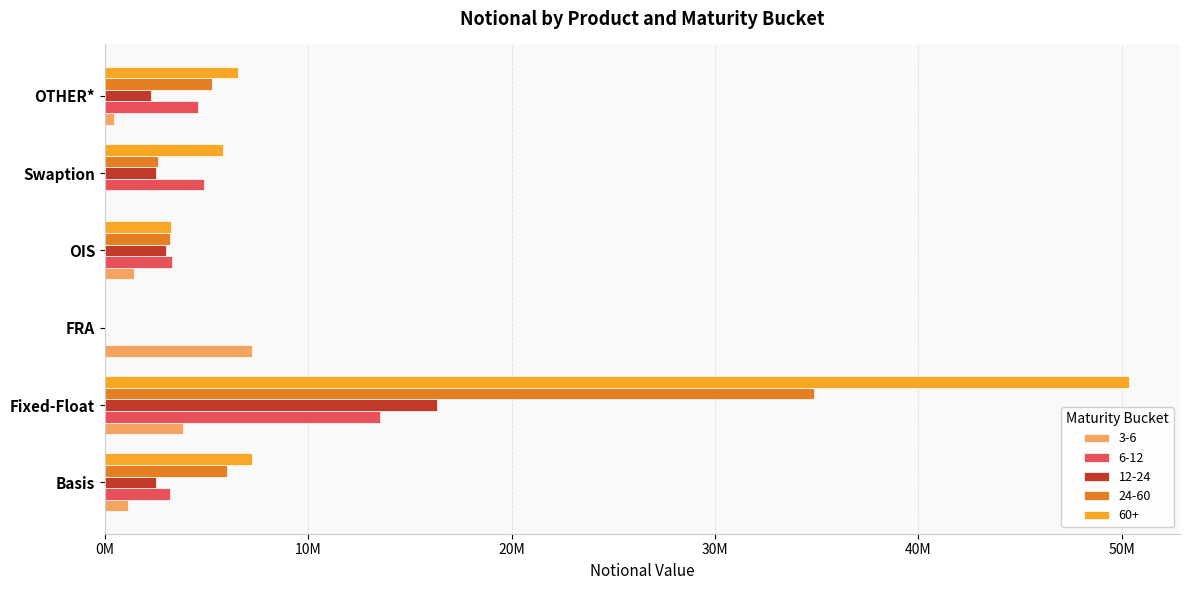

At how many categories does at least one series exceed 48068174?

1